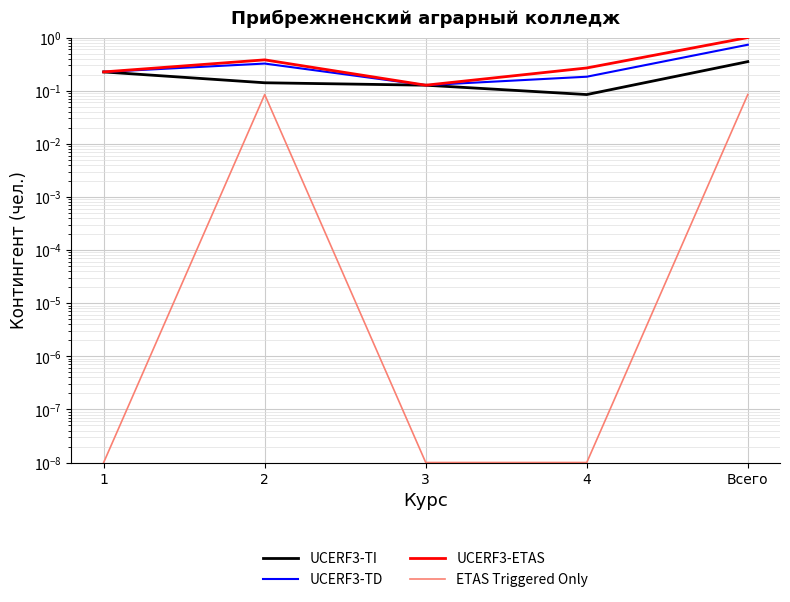

At which category does the chart reach its peak across all series?

Всего